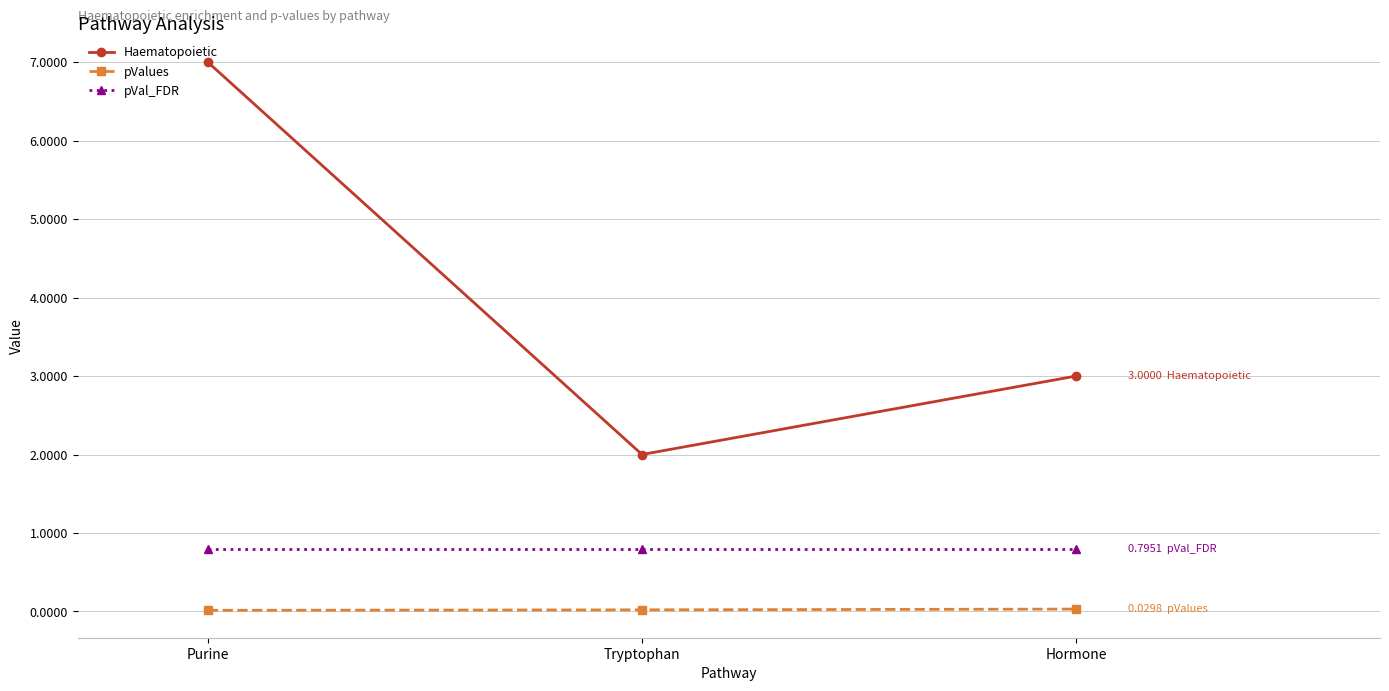

What is the sum of the pVal_FDR values at Hormone and Tryptophan?

1.6